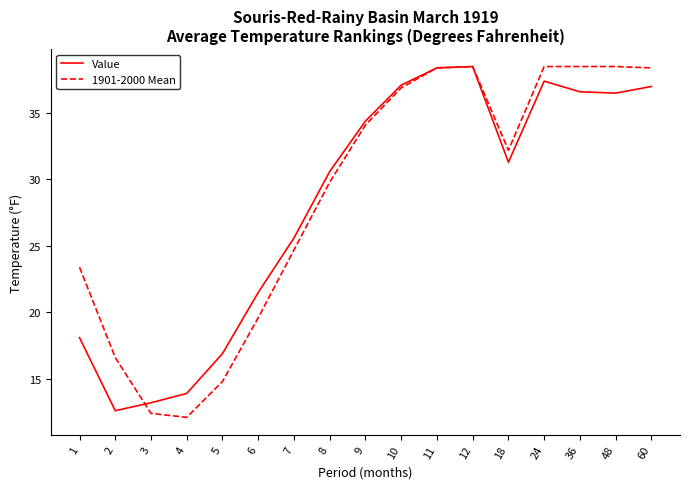

Where is Value nearest to the value 25?

7